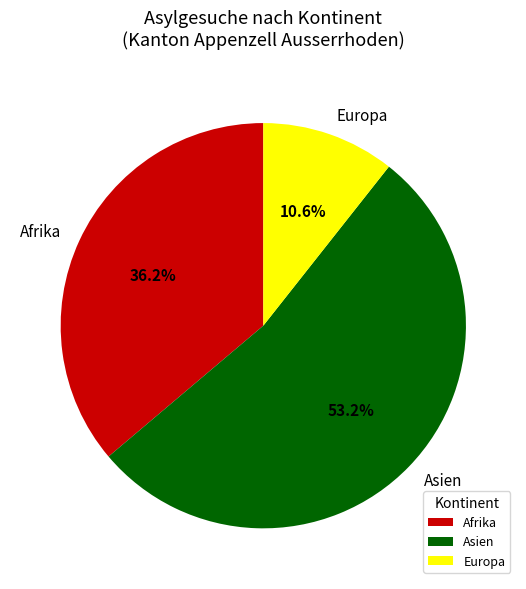

Count the number of slices in the pie.

3